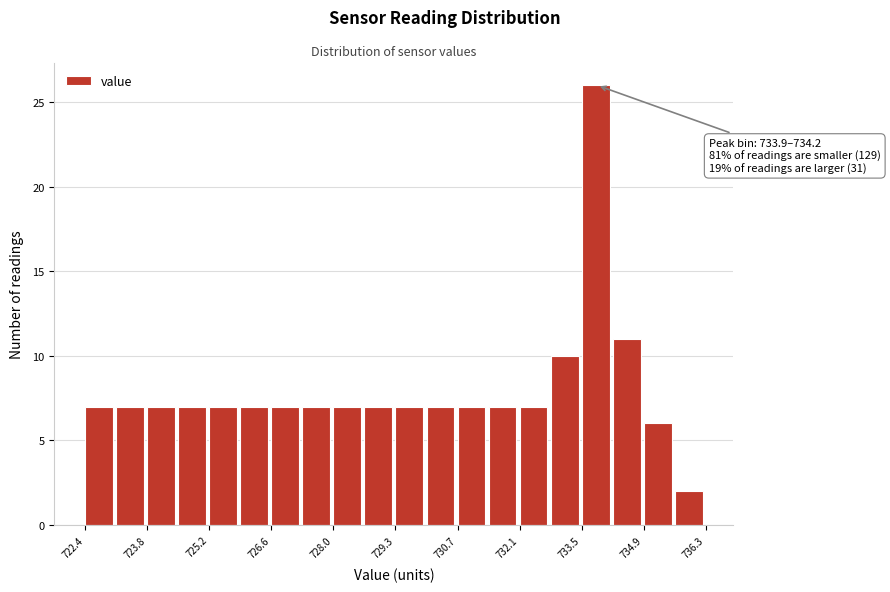

Read against the x-axis, roughly where is the centre of the tallest bar?

733.8